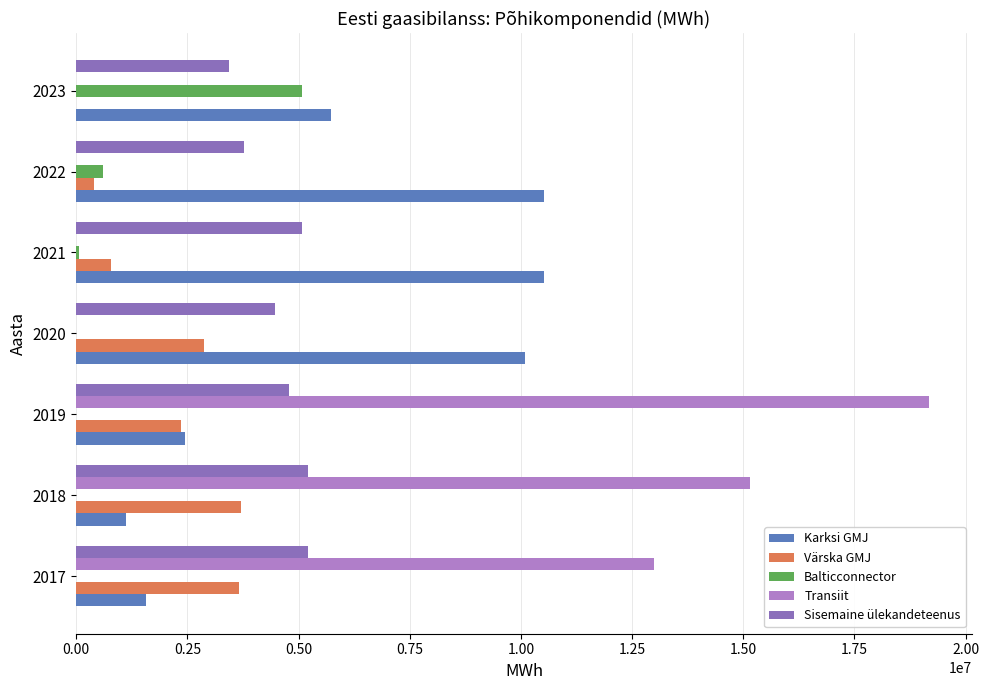

At which label is Värska GMJ closest to 1856946?

2019